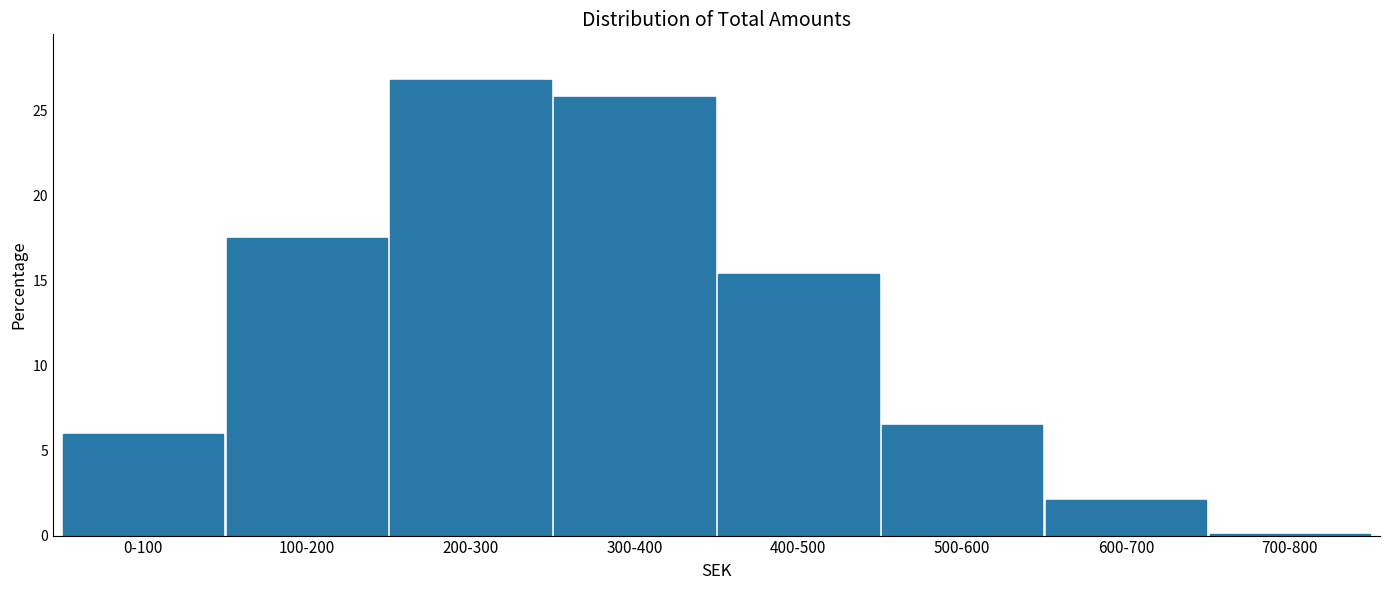

Reading left to right, transcribe all the data shown in this chart.

6.0	17.5	26.8	25.8	15.4	6.5	2.1	0.1